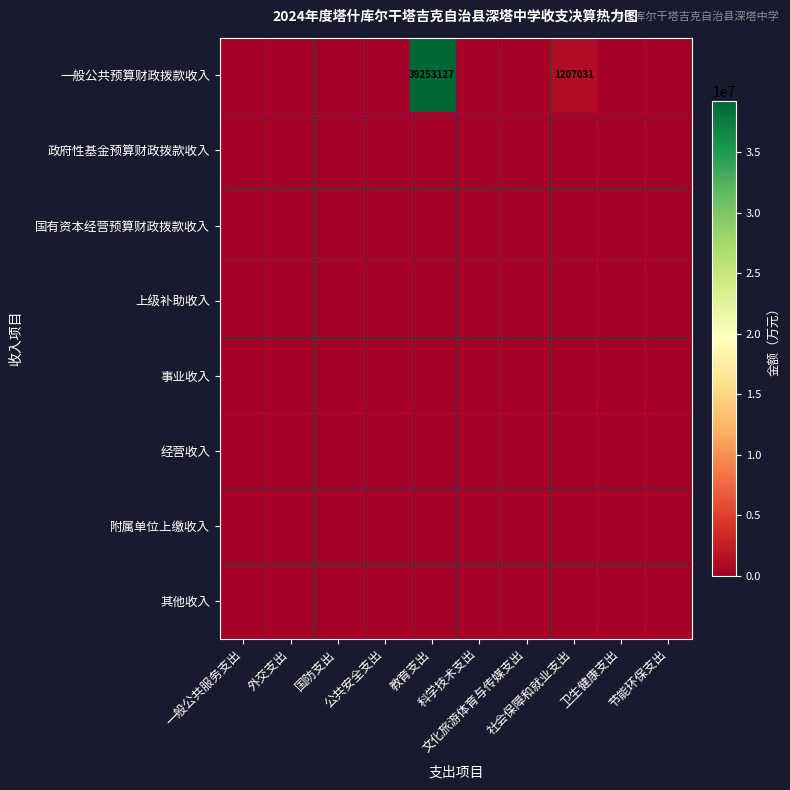

Is the value of 上级补助收入 at 外交支出 greater than the value of 附属单位上缴收入 at 社会保障和就业支出?

No